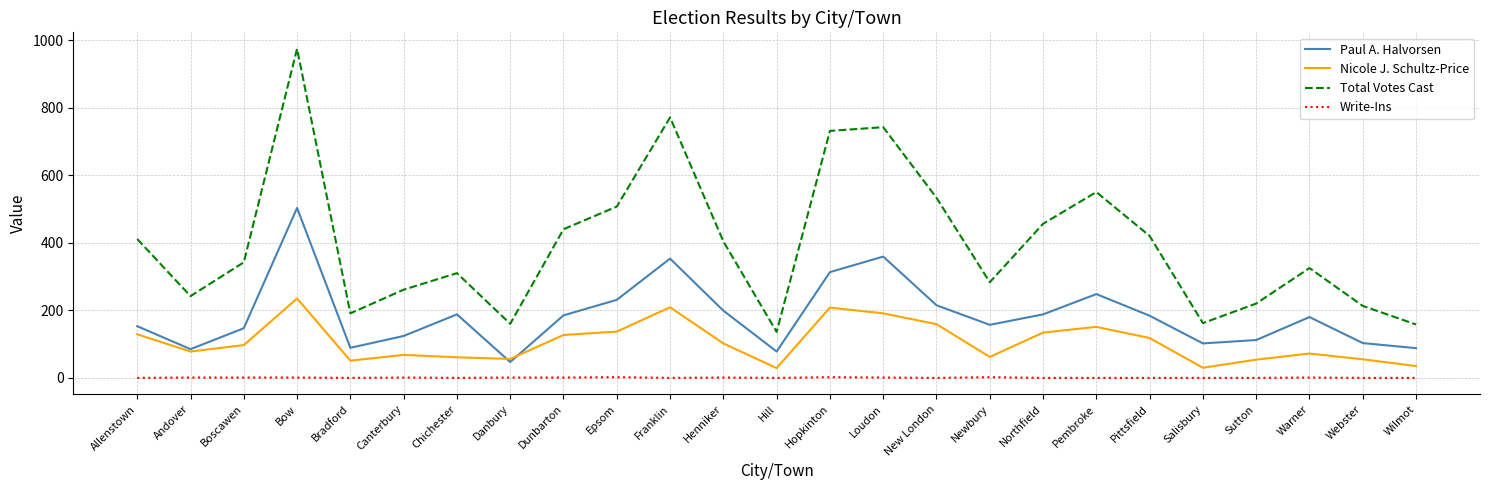

What value does the Write-Ins series have at Boscawen?

1